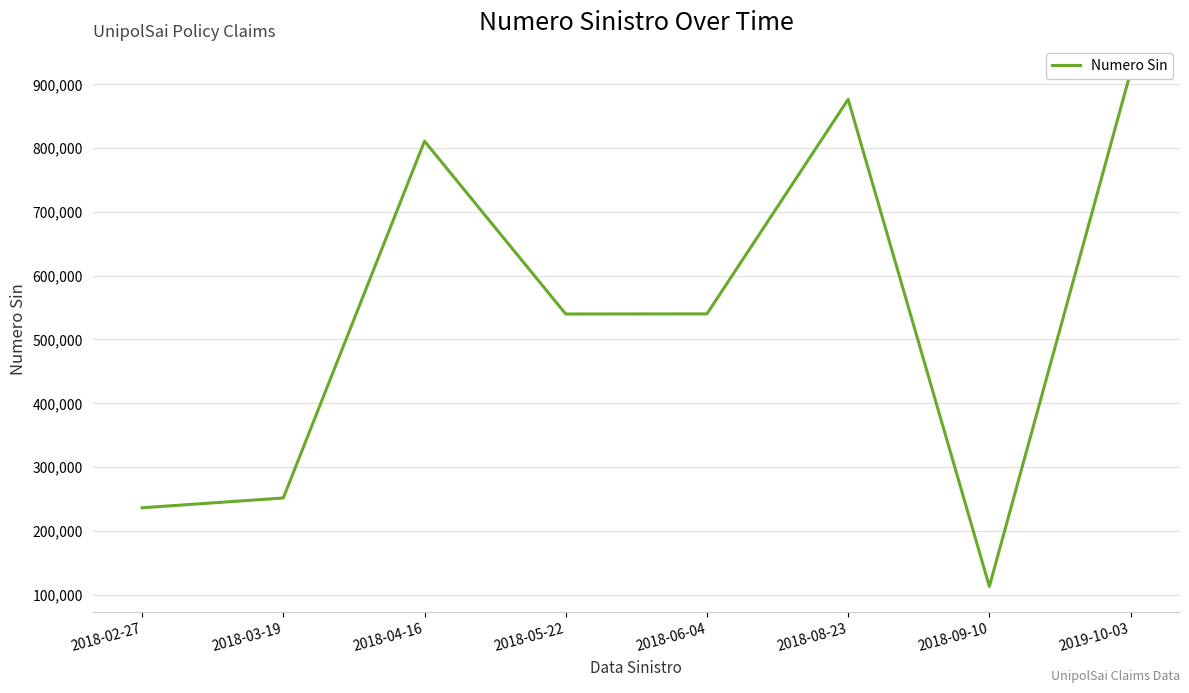

Which category has the lowest value across all series?

2018-09-10